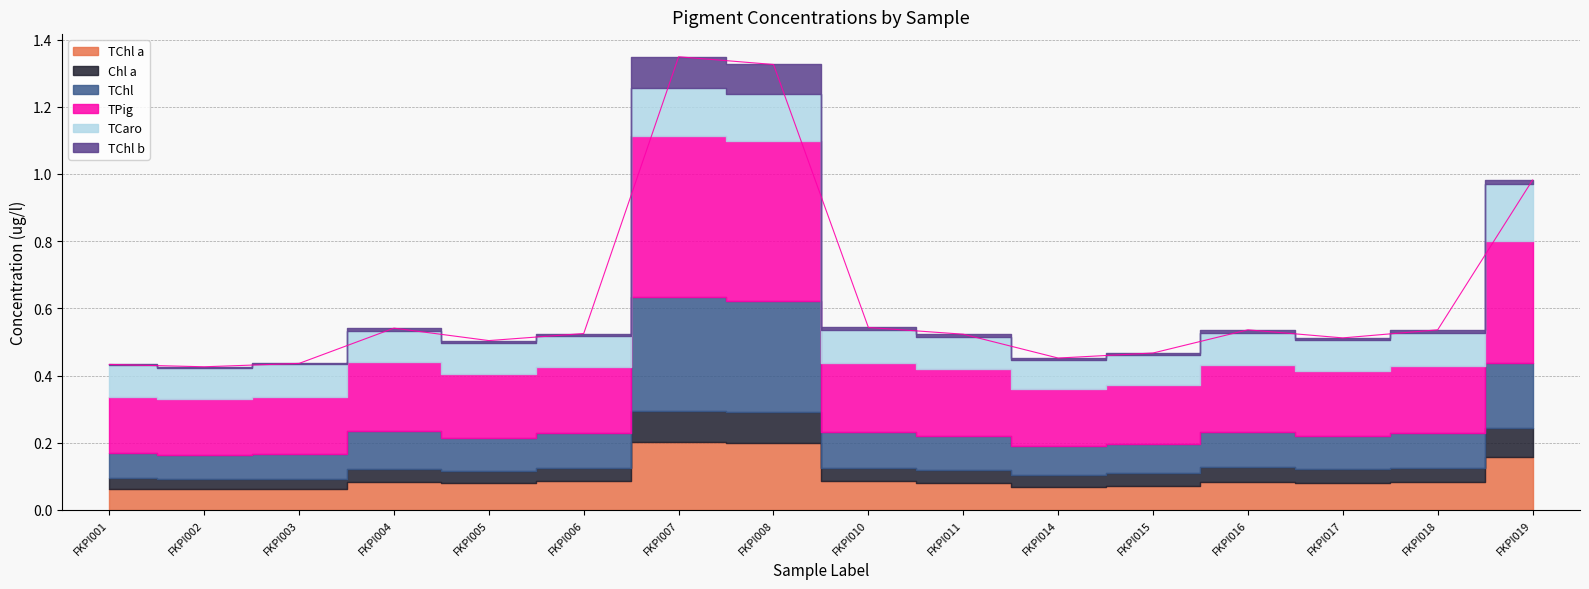

The value of Chl a at FKPI017 is 0.1. True or false?

False